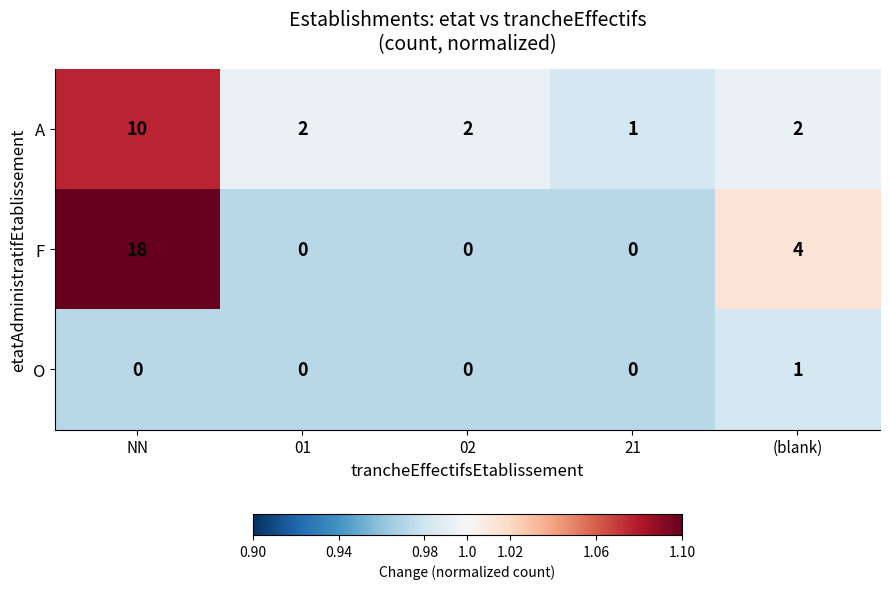

Count the O values in the range 0 to 1.

5